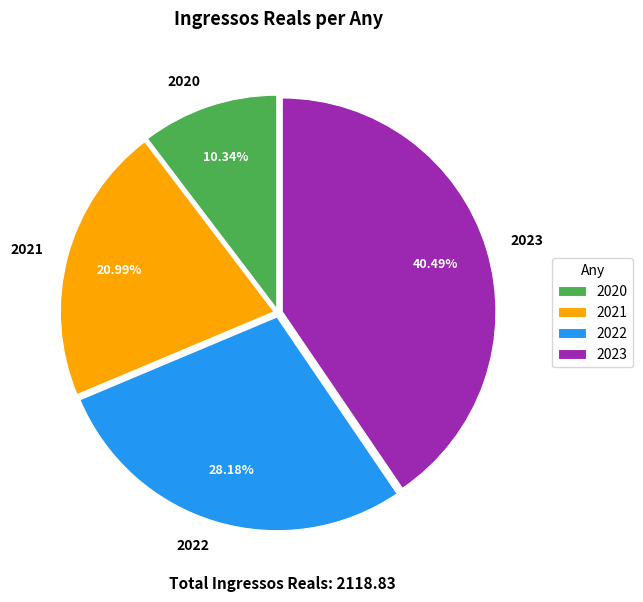

What is the ratio of the value at 2023 to the value at 2021?

1.9